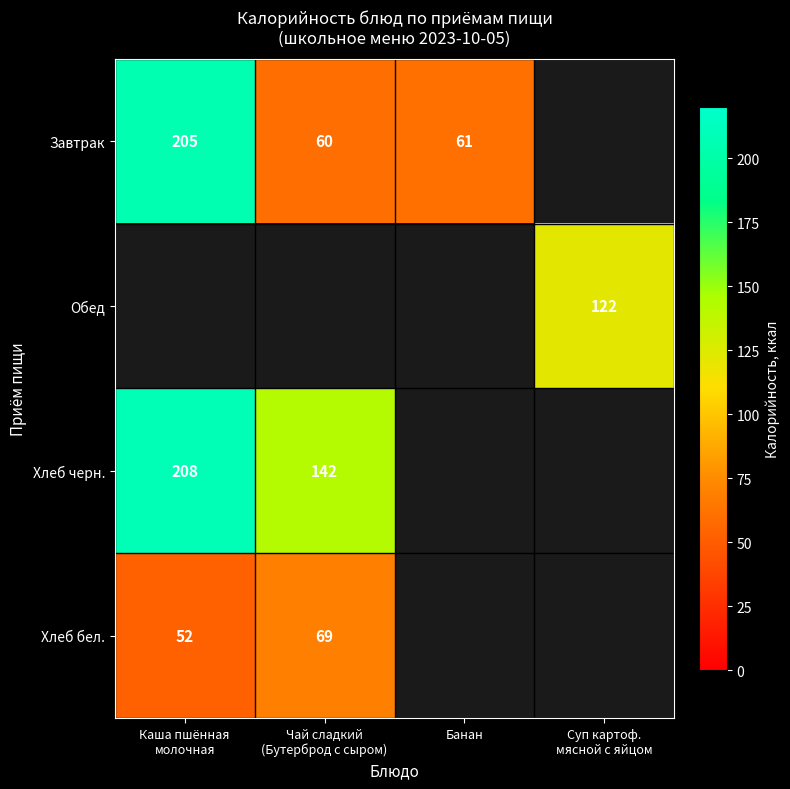

True or false: Завтрак has a value of 61 at Банан.

True